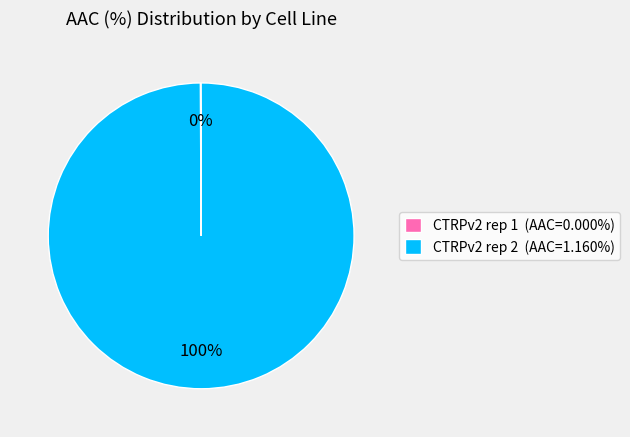

To the nearest percent, what percentage of the pie is CTRPv2 rep 2 (AAC=1.160%)?

100%